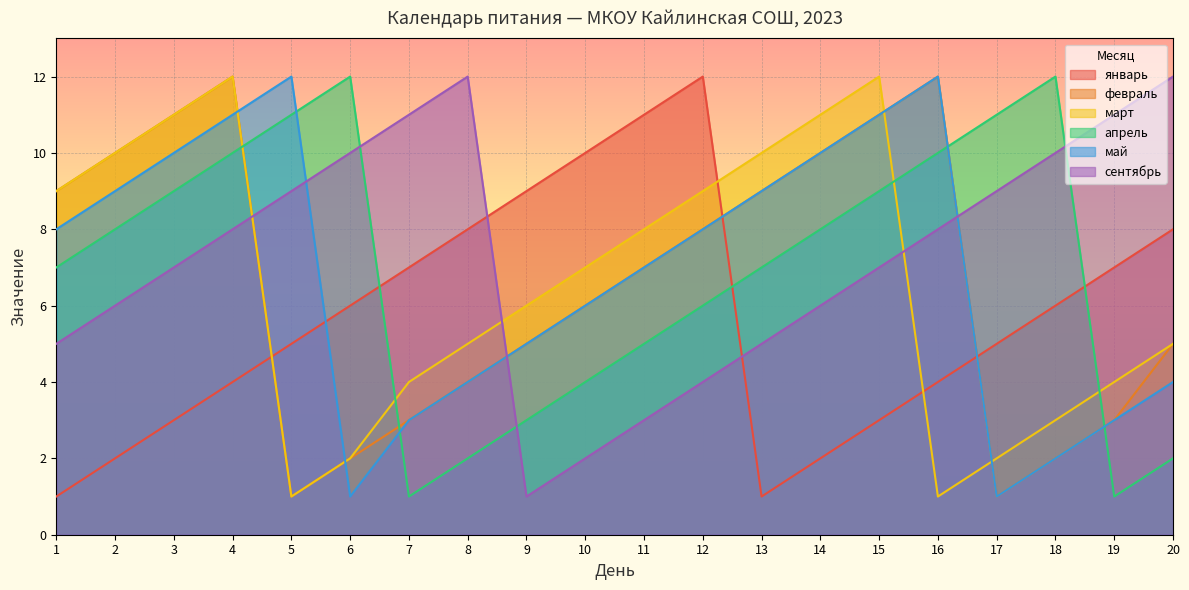

Reading left to right, extract all data points from this chart.

январь: 1=1	2=2	3=3	4=4	5=5	6=6	7=7	8=8	9=9	10=10	11=11	12=12	13=1	14=2	15=3	16=4	17=5	18=6	19=7	20=8
февраль: 1=9	2=10	3=11	4=12	5=1	6=2	7=3	8=4	9=5	10=6	11=7	12=8	13=9	14=10	15=11	16=12	17=1	18=2	19=3	20=5
март: 1=9	2=10	3=11	4=12	5=1	6=2	7=4	8=5	9=6	10=7	11=8	12=9	13=10	14=11	15=12	16=1	17=2	18=3	19=4	20=5
апрель: 1=7	2=8	3=9	4=10	5=11	6=12	7=1	8=2	9=3	10=4	11=5	12=6	13=7	14=8	15=9	16=10	17=11	18=12	19=1	20=2
май: 1=8	2=9	3=10	4=11	5=12	6=1	7=3	8=4	9=5	10=6	11=7	12=8	13=9	14=10	15=11	16=12	17=1	18=2	19=3	20=4
сентябрь: 1=5	2=6	3=7	4=8	5=9	6=10	7=11	8=12	9=1	10=2	11=3	12=4	13=5	14=6	15=7	16=8	17=9	18=10	19=11	20=12